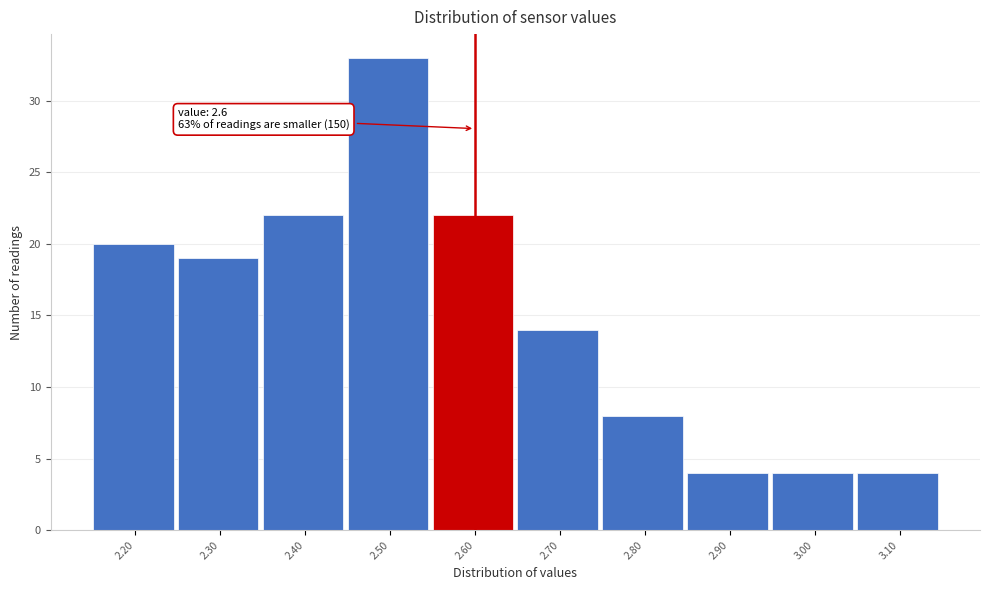

Which range on the x-axis has the tallest bar?

2.45 to 2.55